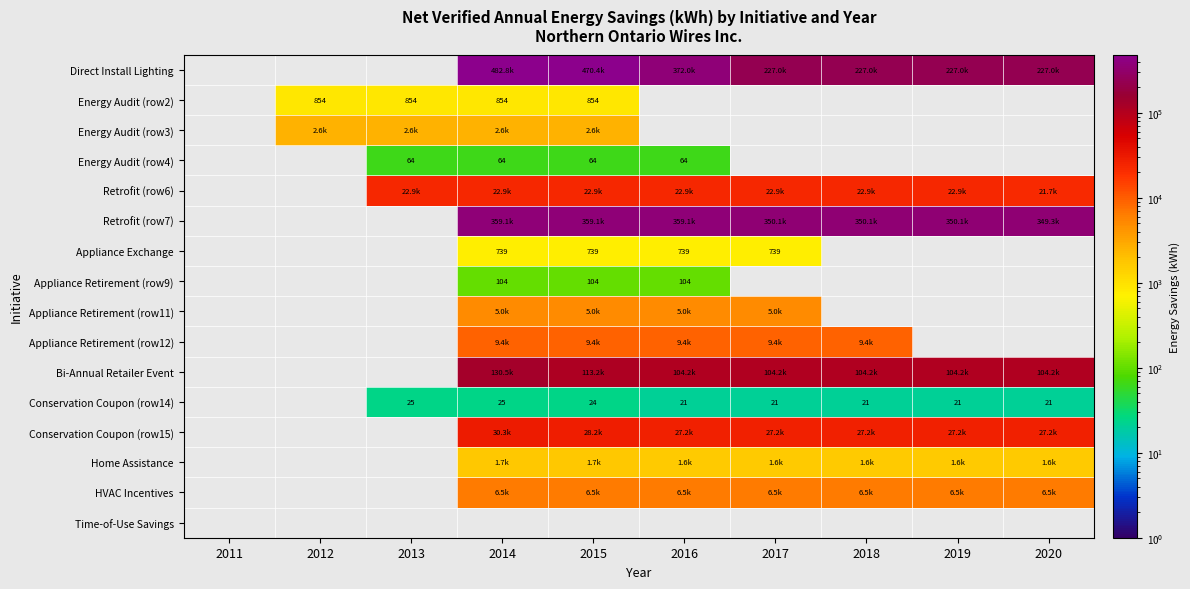

The Bi-Annual Retailer Event series shows 130450.0 at 2014. True or false?

True